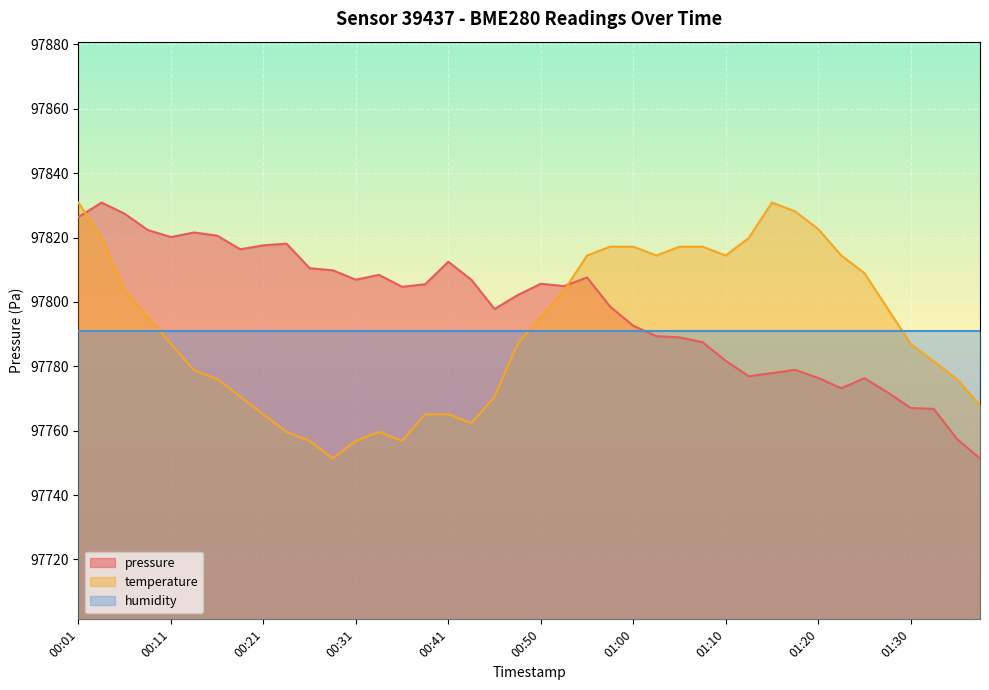

At which category does the chart reach its peak across all series?

00:04